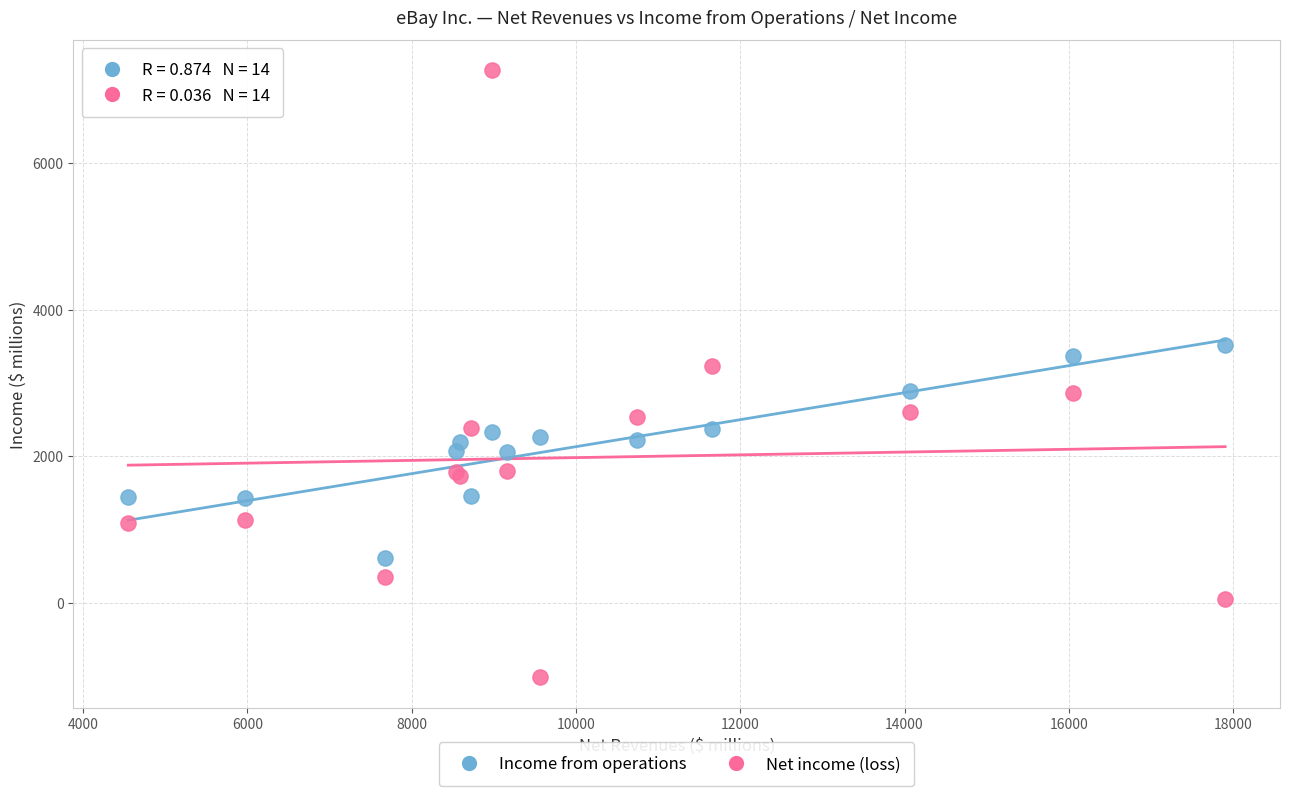

What are all the series names shown in the legend?

Income from operations, Net income (loss)